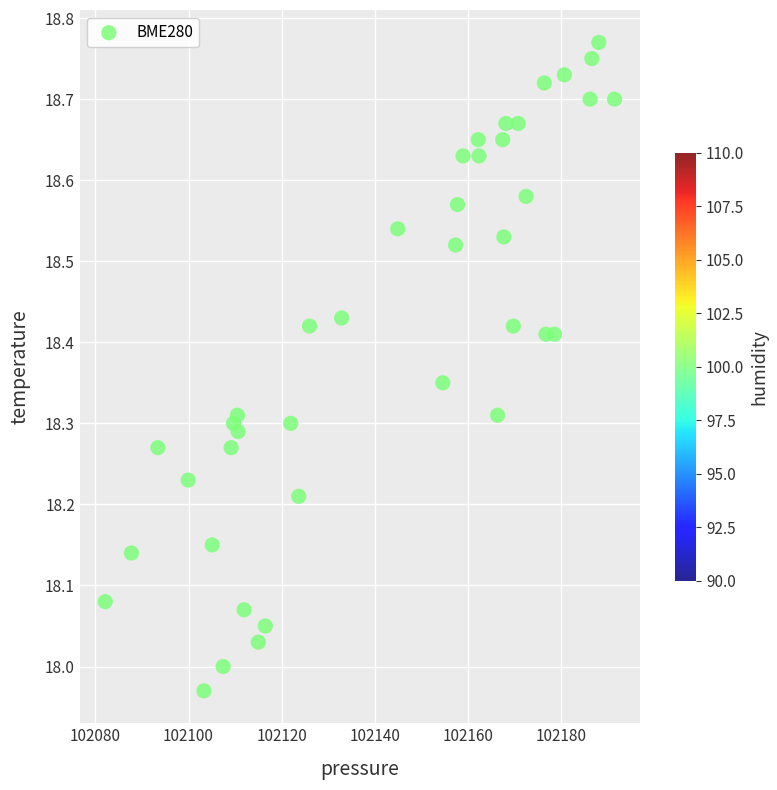

What is the range of Y values (max minus min)?

0.8